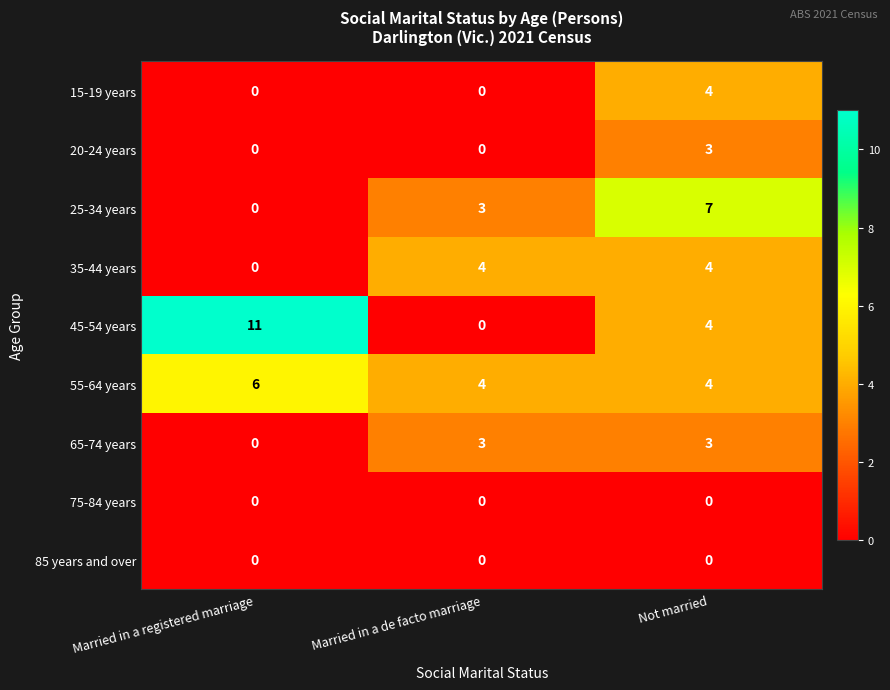

What is the maximum value shown in the chart?

11